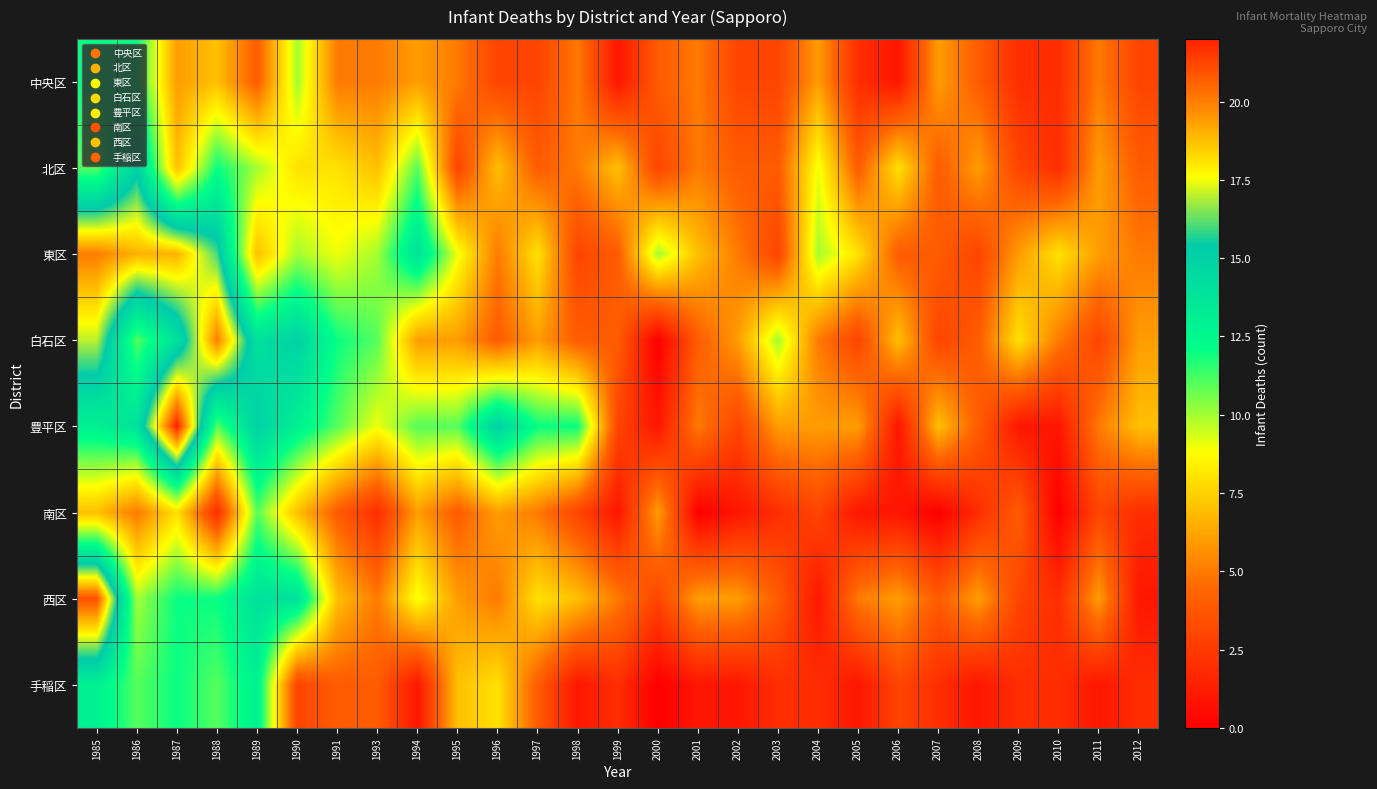

List the series in order of their peak value, highest first.

豊平区, 西区, 東区, 白石区, 北区, 手稲区, 中央区, 南区